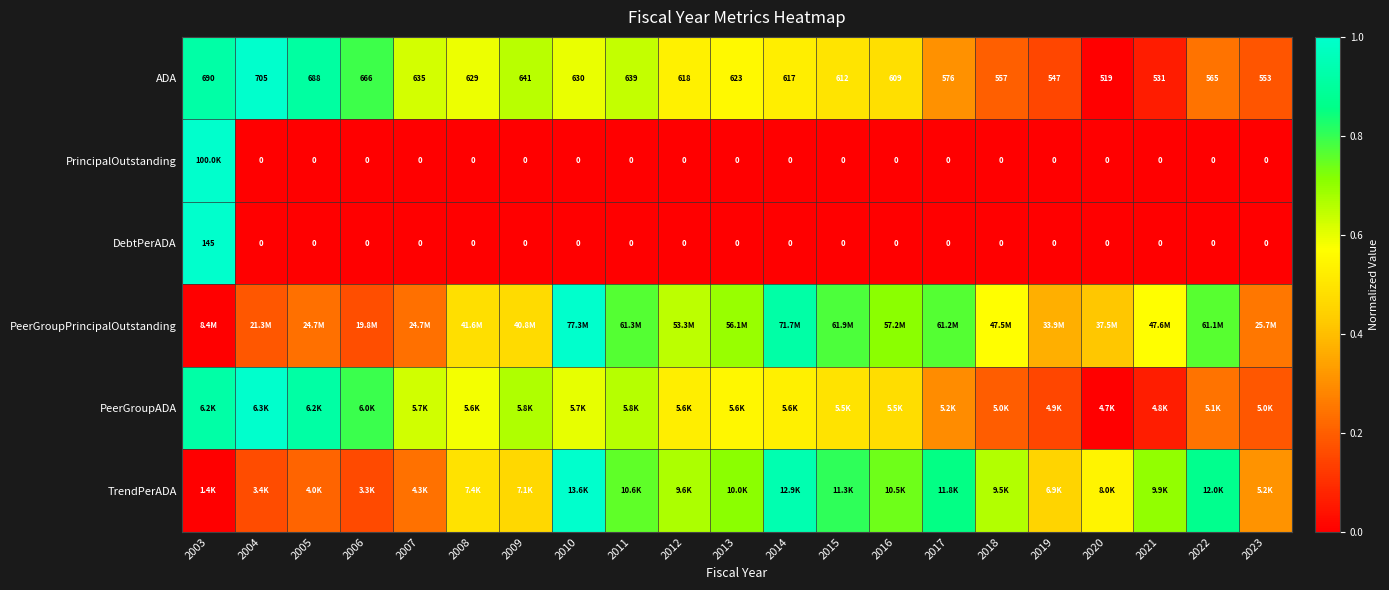

True or false: PrincipalOutstanding has a value of 1.0 at 2003.

True